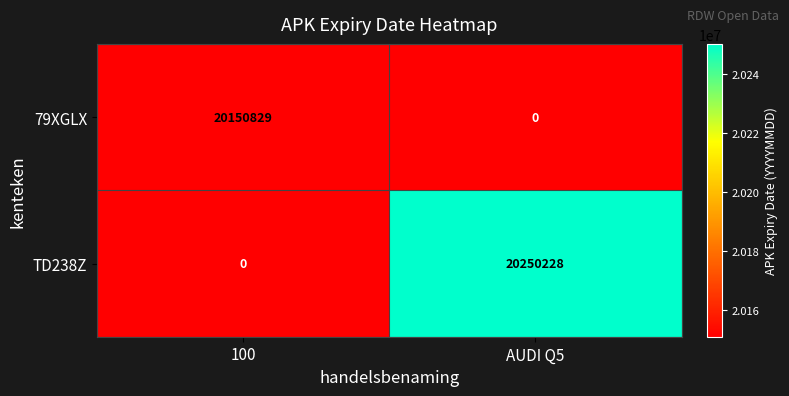

Which category has the highest value in the 79XGLX series?

100